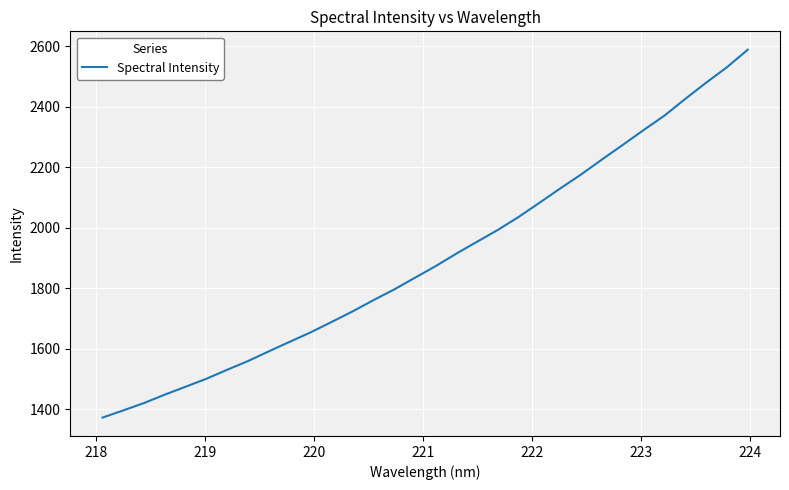

What is the smallest value displayed?

1372.4